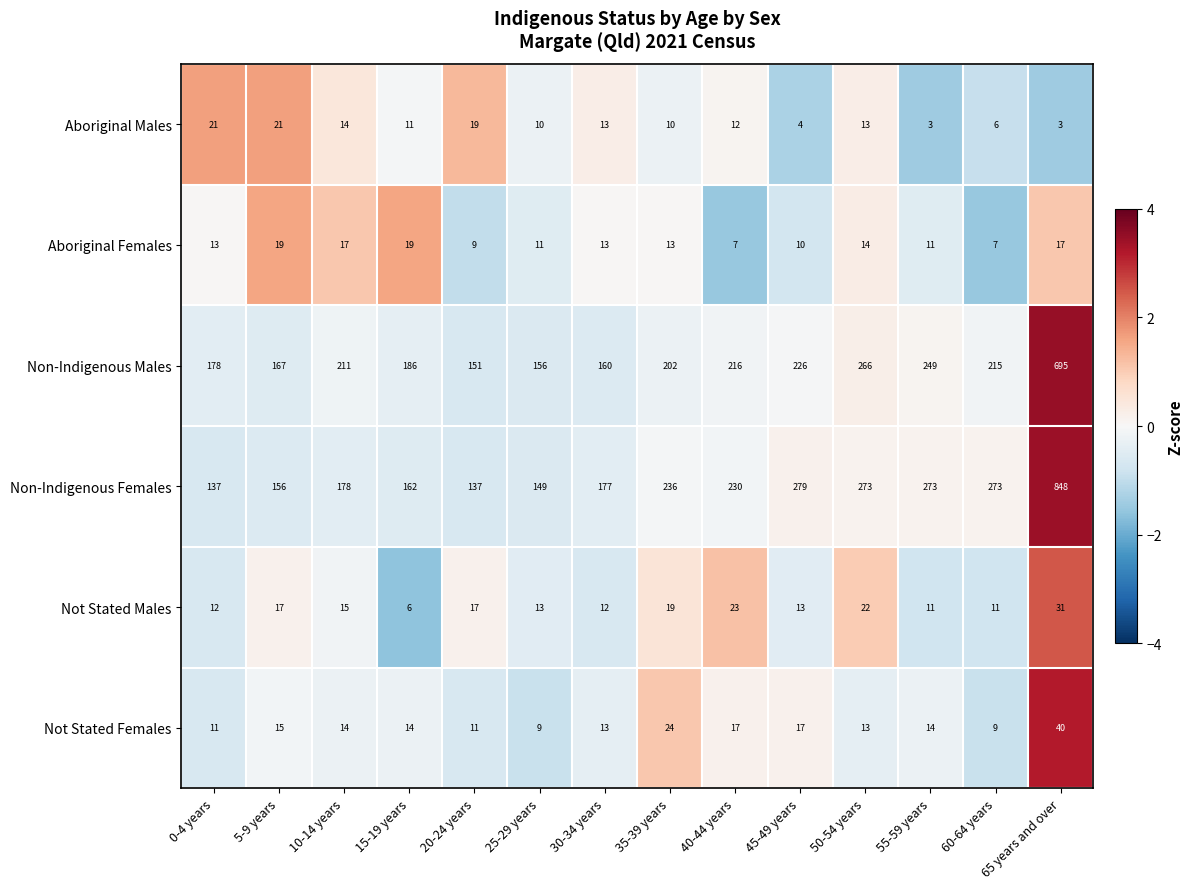

Which label corresponds to the largest value in the chart?

65 years and over